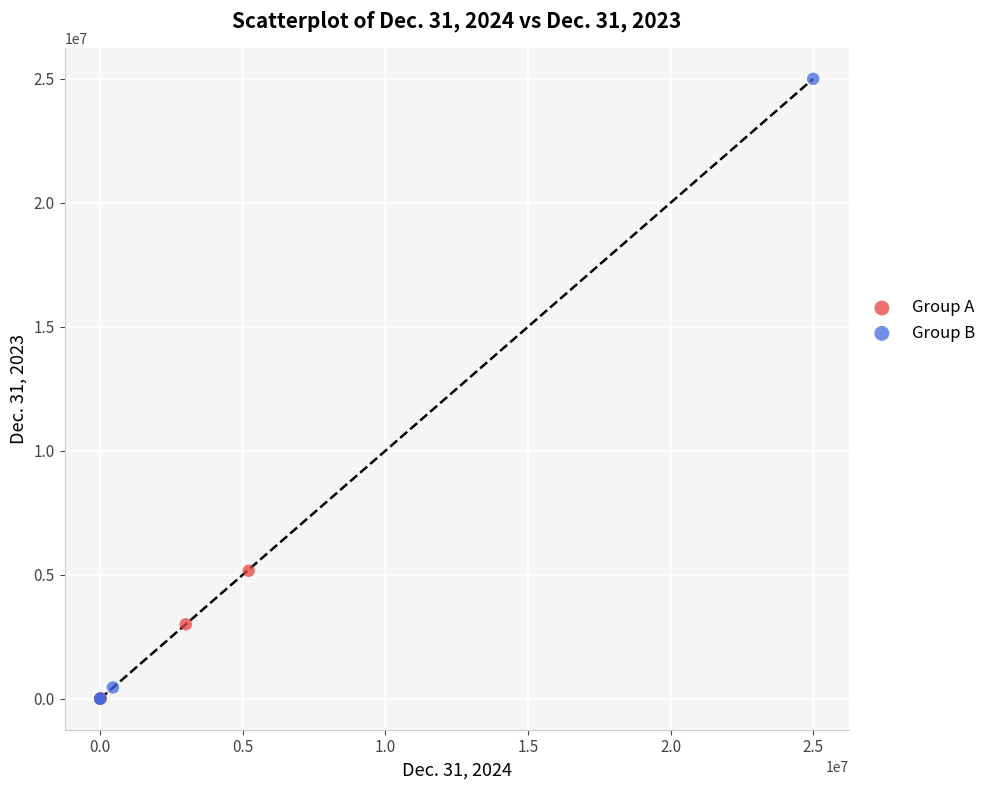

Which series reaches the maximum Y coordinate?

Group B